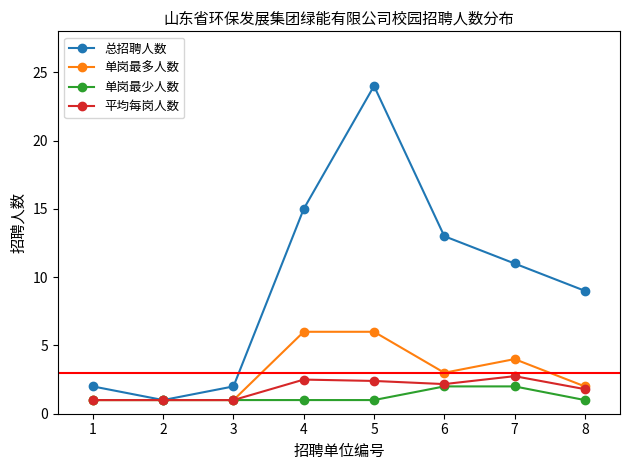

What is the value of the 总招聘人数 point at the 8th from the left?

9.0